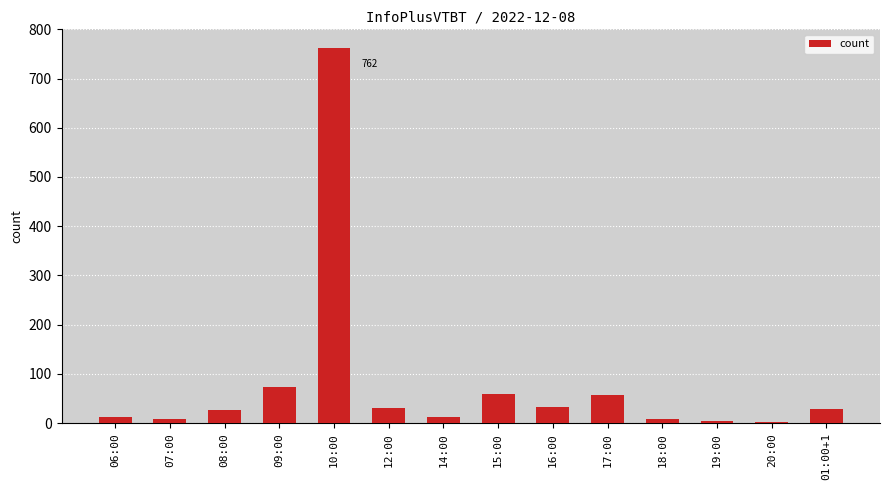

What is the maximum value shown in the chart?

762